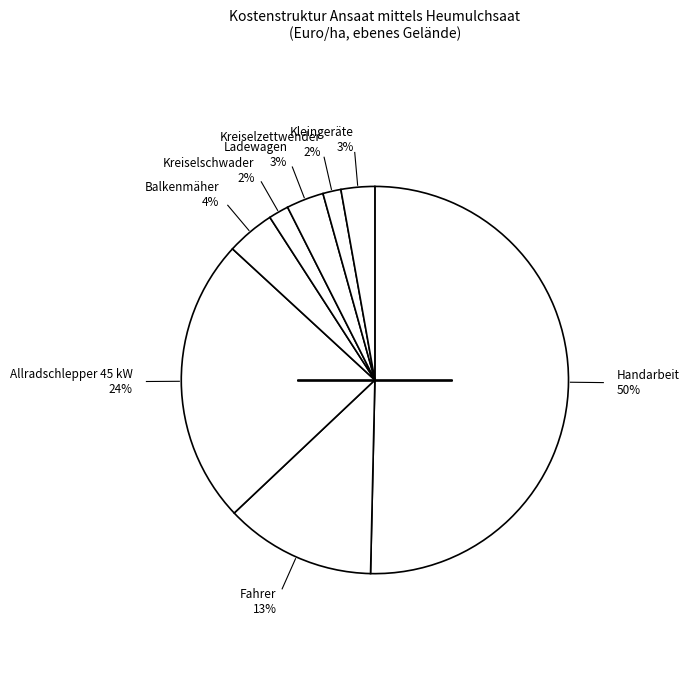

How many segments does this pie chart have?

8